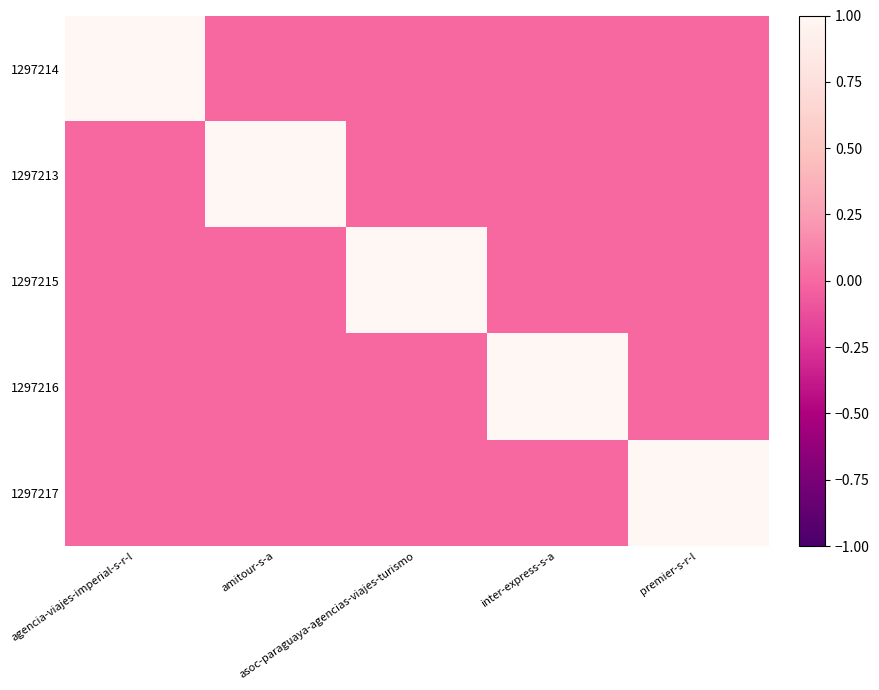

Reading right to left, what are all the values shown in this chart?

1297214: premier-s-r-l=0	inter-express-s-a=0	asoc-paraguaya-agencias-viajes-turismo=0	amitour-s-a=0	agencia-viajes-imperial-s-r-l=1
1297213: premier-s-r-l=0	inter-express-s-a=0	asoc-paraguaya-agencias-viajes-turismo=0	amitour-s-a=1	agencia-viajes-imperial-s-r-l=0
1297215: premier-s-r-l=0	inter-express-s-a=0	asoc-paraguaya-agencias-viajes-turismo=1	amitour-s-a=0	agencia-viajes-imperial-s-r-l=0
1297216: premier-s-r-l=0	inter-express-s-a=1	asoc-paraguaya-agencias-viajes-turismo=0	amitour-s-a=0	agencia-viajes-imperial-s-r-l=0
1297217: premier-s-r-l=1	inter-express-s-a=0	asoc-paraguaya-agencias-viajes-turismo=0	amitour-s-a=0	agencia-viajes-imperial-s-r-l=0